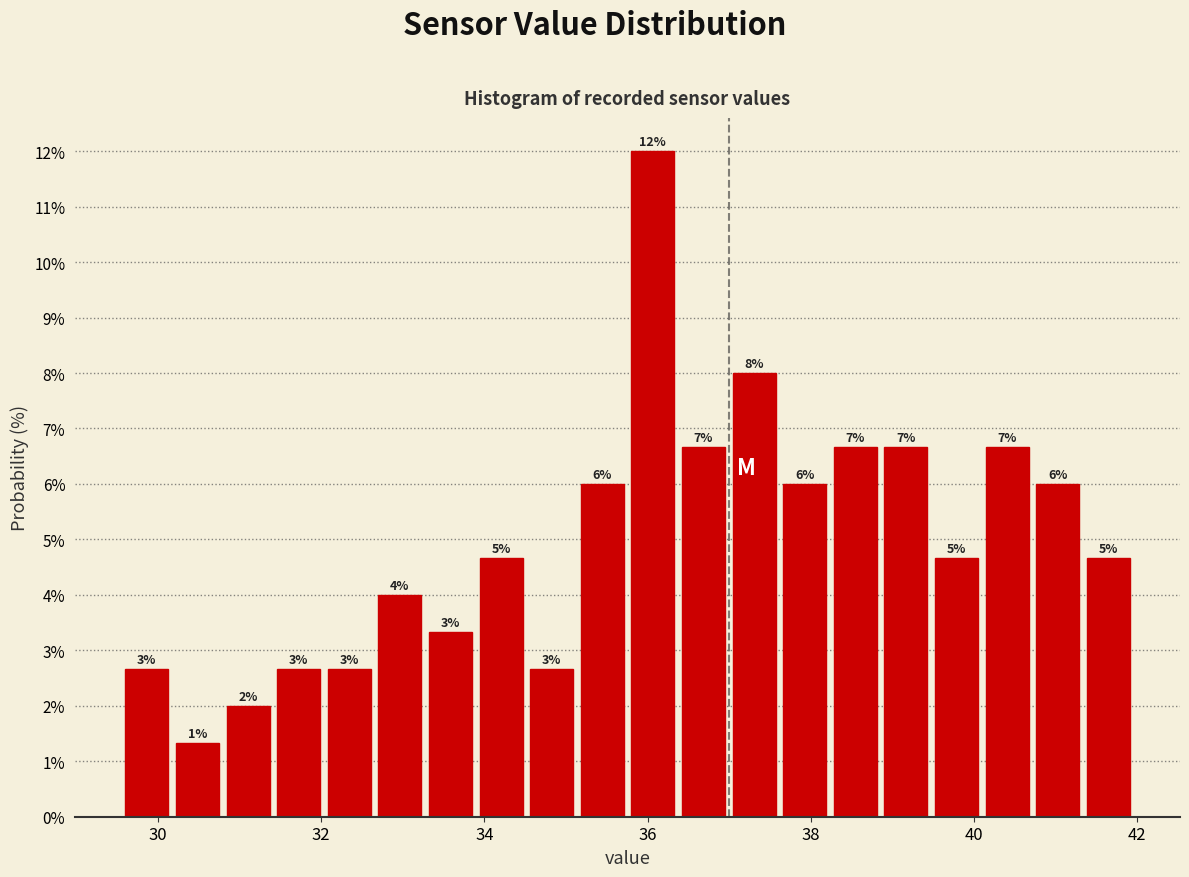

Read against the x-axis, roughly where is the centre of the tallest bar?

36.0